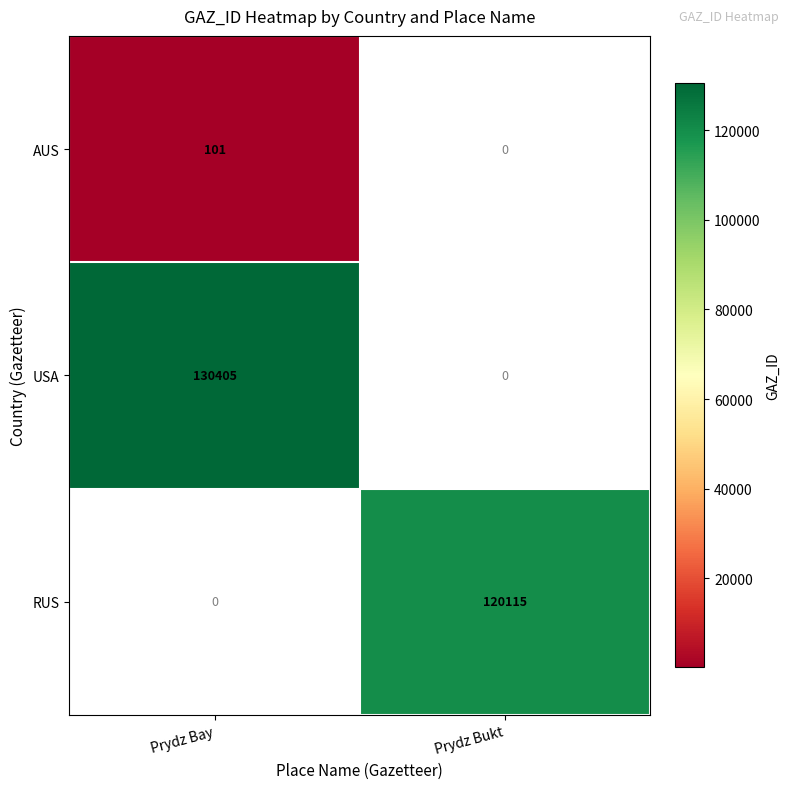

True or false: RUS has a value of 120115 at Prydz Bukt.

True